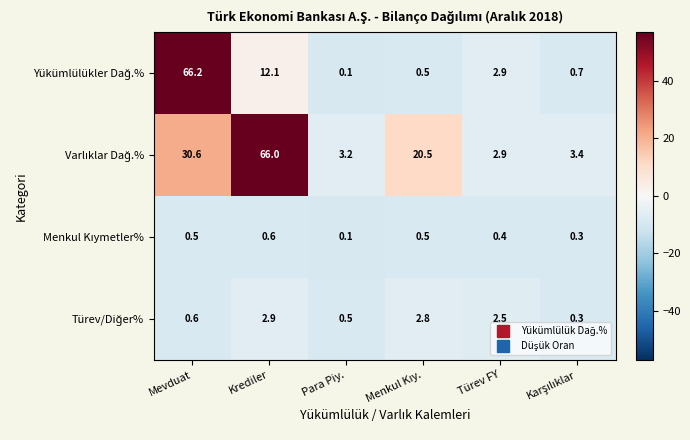

At which category is the sum across all series the highest?

Mevduat